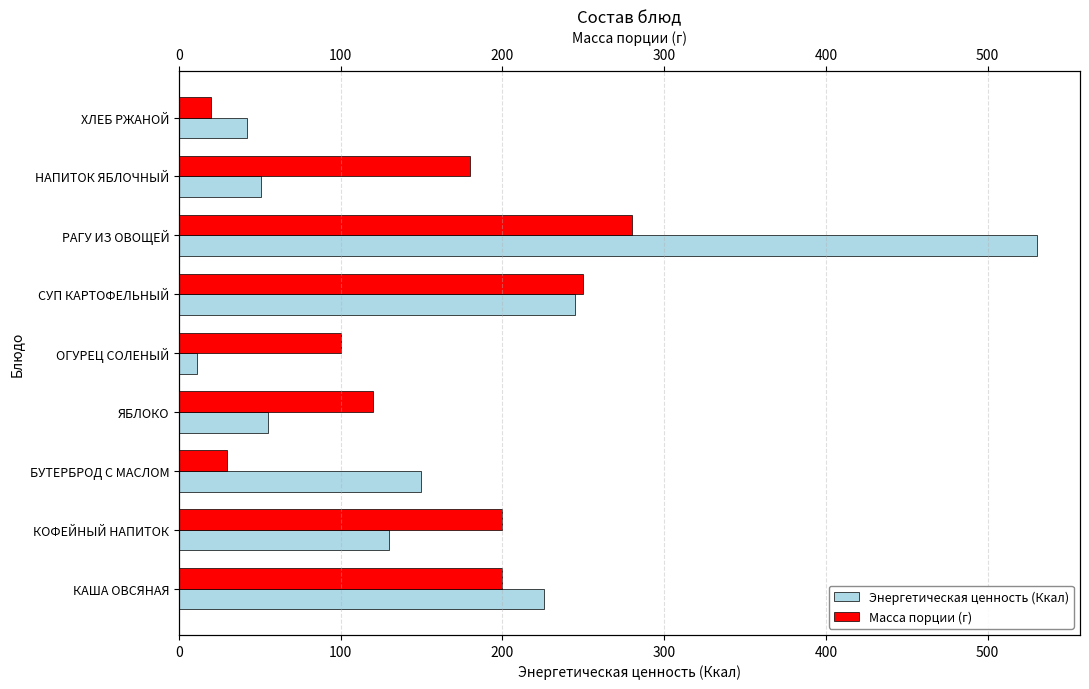

Which series has the largest range (max minus min)?

Энергетическая ценность (Ккал)